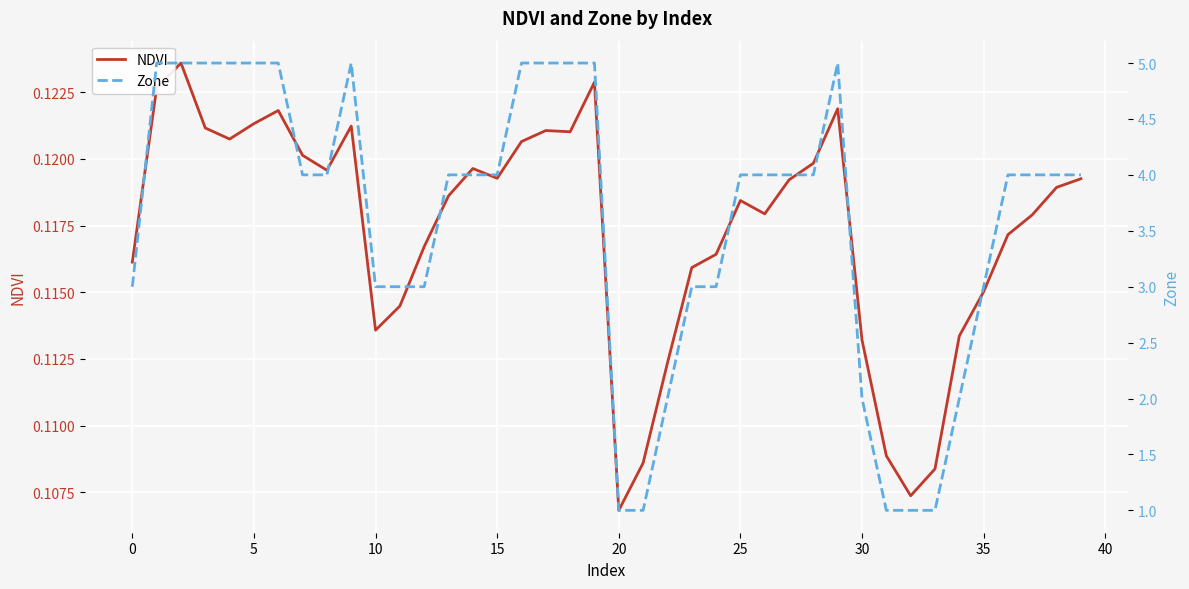

Read the NDVI value at 27.

0.1